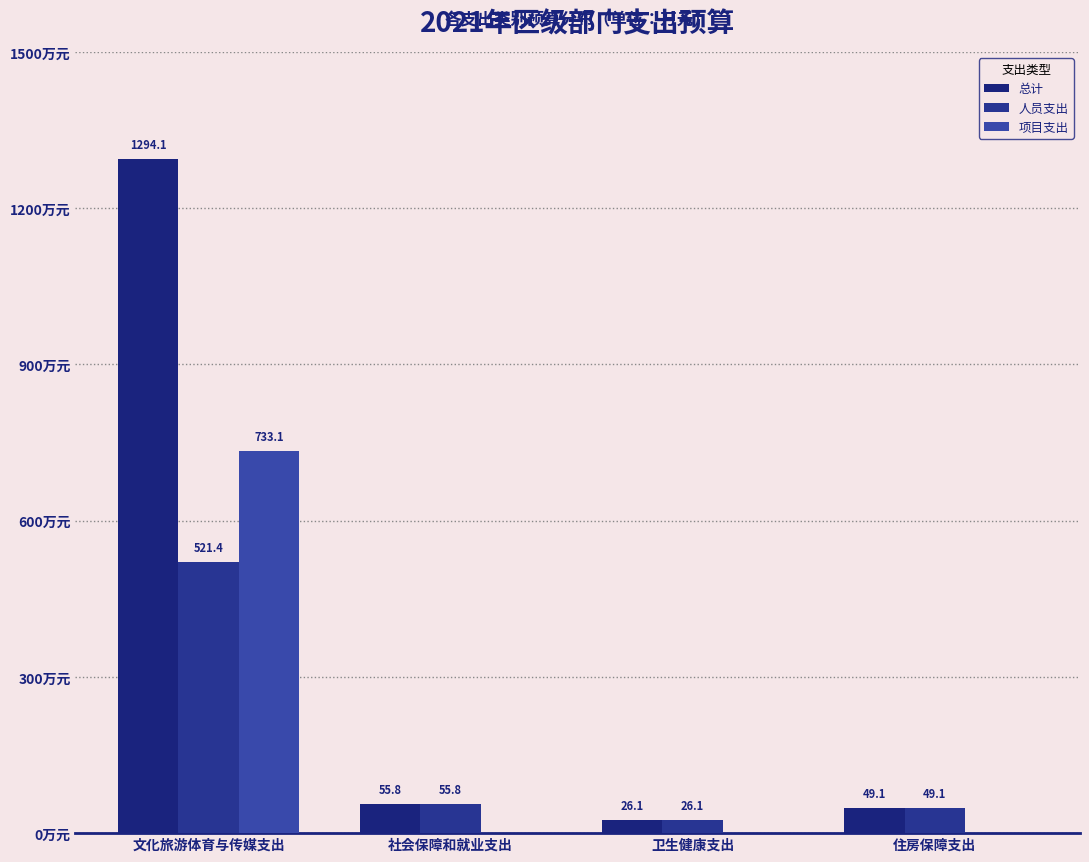

Which series has the largest total across all categories?

总计